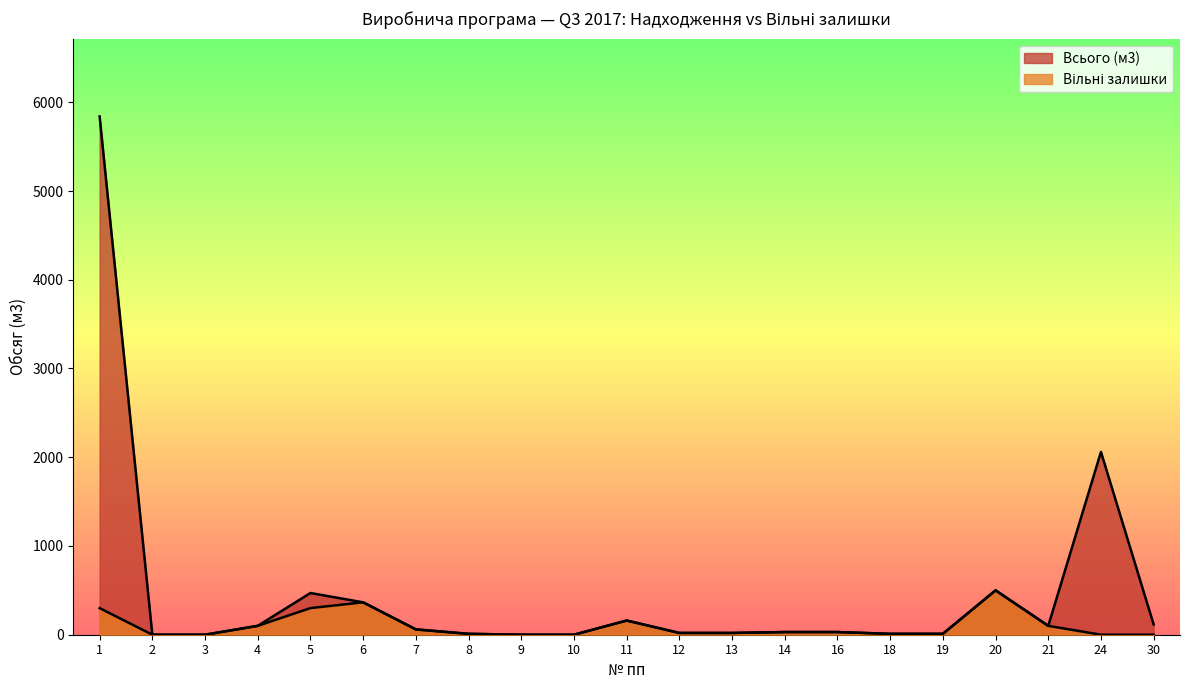

Reading left to right, list all the values displayed in this chart.

Всього (м3): 1=5840	2=0	3=0	4=100	5=470	6=365	7=60	8=10	9=0	10=0	11=160	12=20	13=20	14=30	16=30	18=10	19=10	20=500	21=100	24=2060	30=115
Вільні залишки: 1=300	2=0	3=0	4=100	5=300	6=365	7=60	8=10	9=0	10=0	11=160	12=20	13=20	14=30	16=30	18=10	19=10	20=500	21=100	24=0	30=0